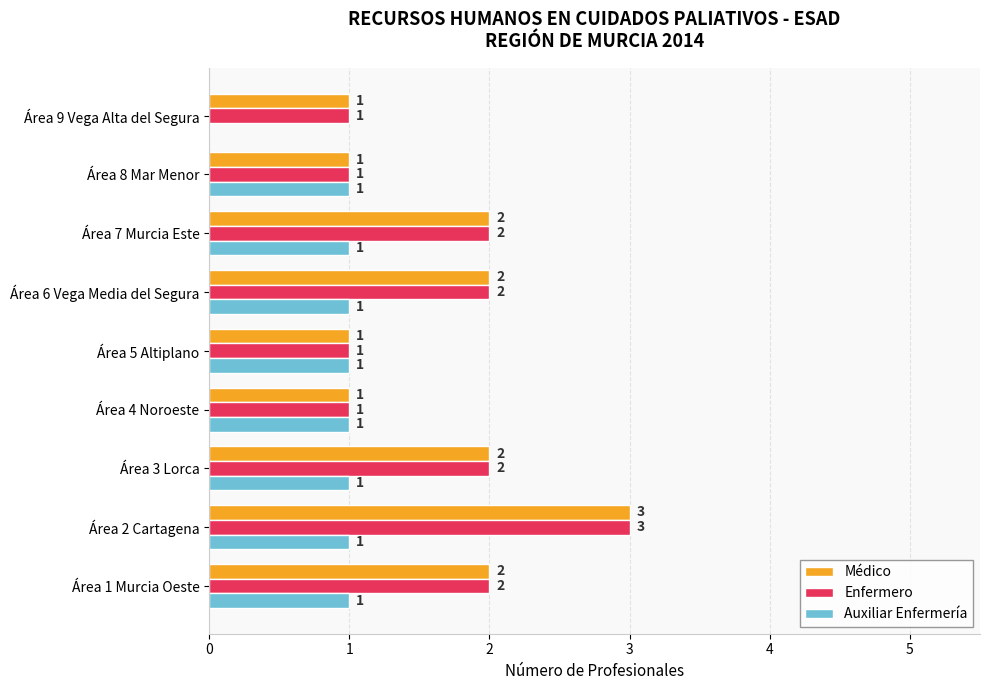

What is the greatest value displayed?

3